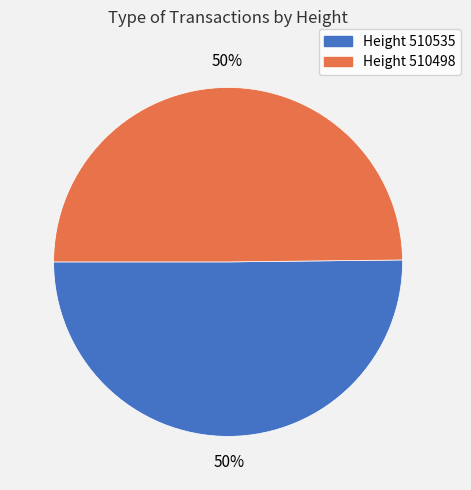

To the nearest percent, what is the average slice percentage?

50%